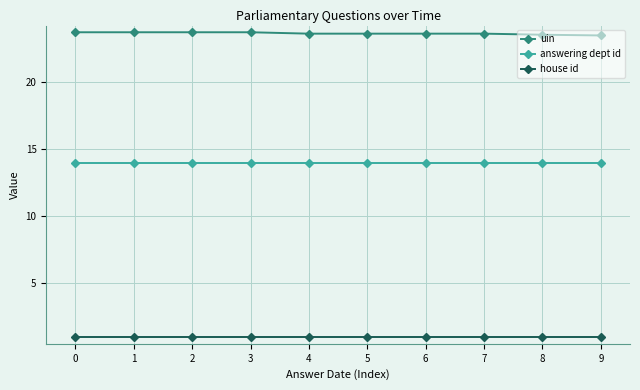

What are all the series names shown in the legend?

uin, answering dept id, house id